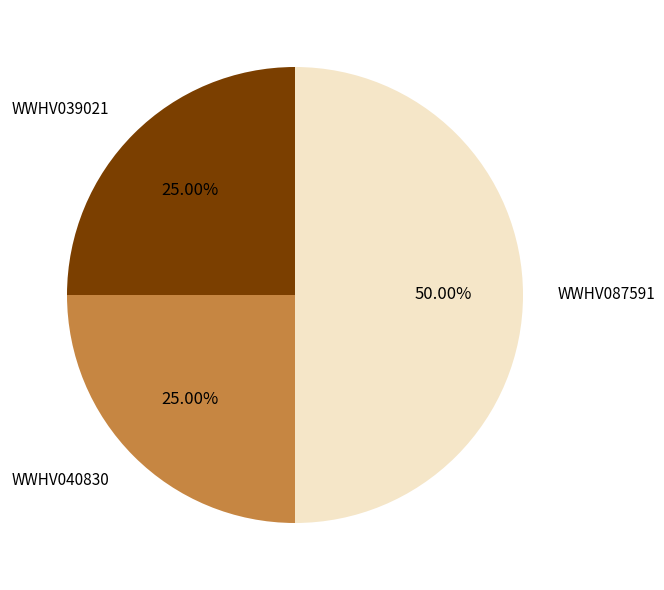

Is the sum of WWHV039021 and WWHV087591 greater than half?

Yes